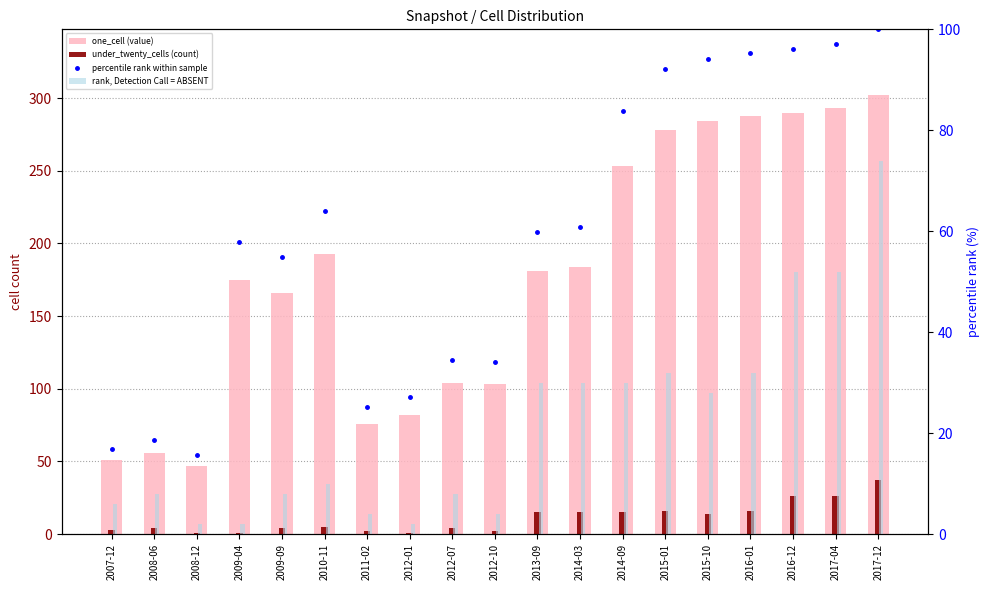

The value of one_cell (value) at 2012-01 is 140.7. True or false?

False